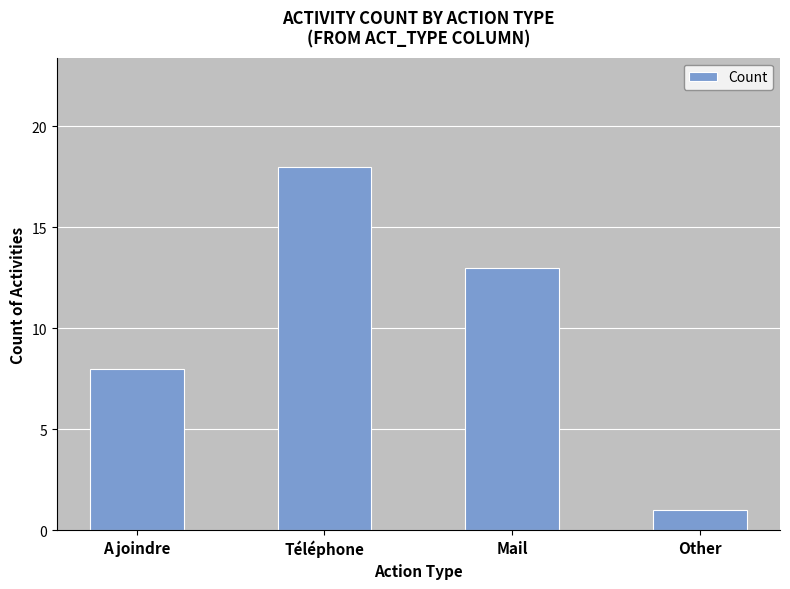

What is the label of the 1st bar from the left?

A joindre